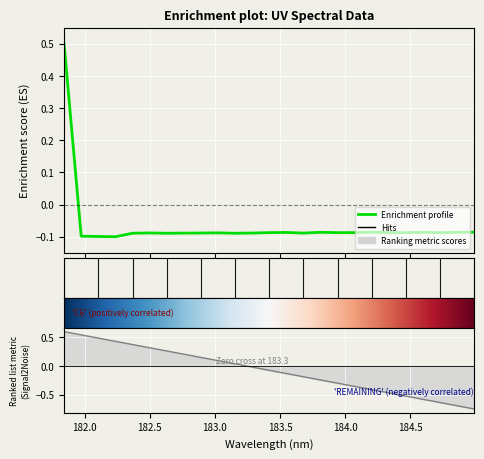

What is the label of the 3rd point from the left?

182.5